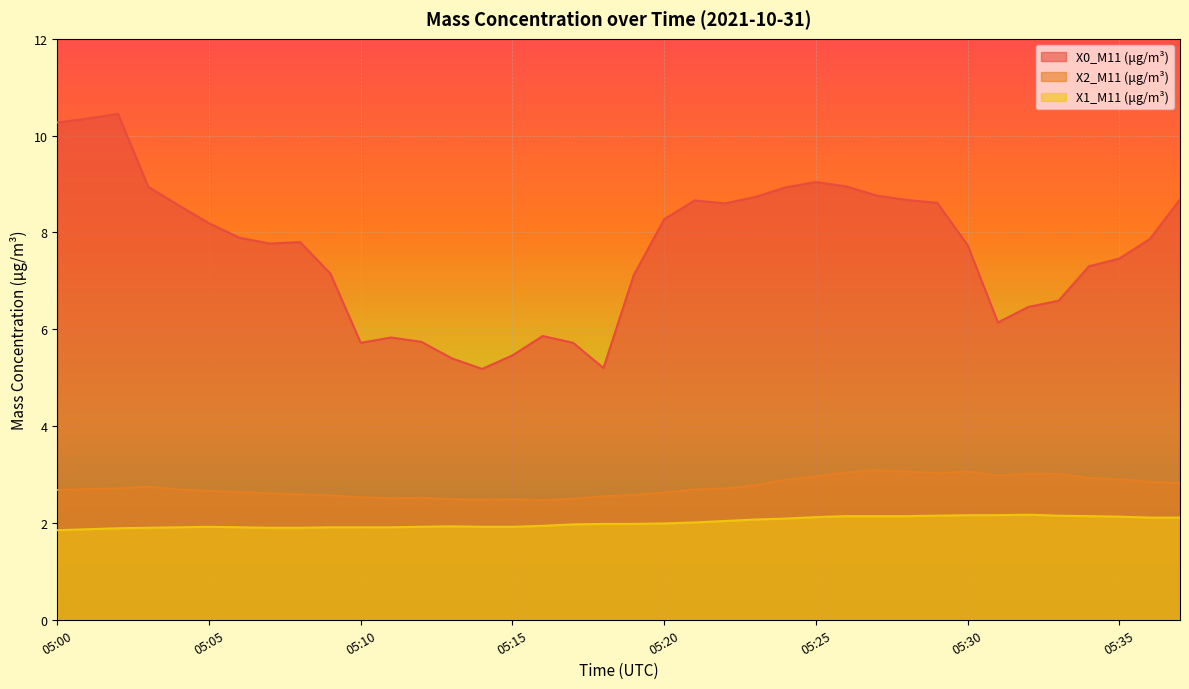

At which label does X2_M11 (μg/m³) reach its peak?

05:27